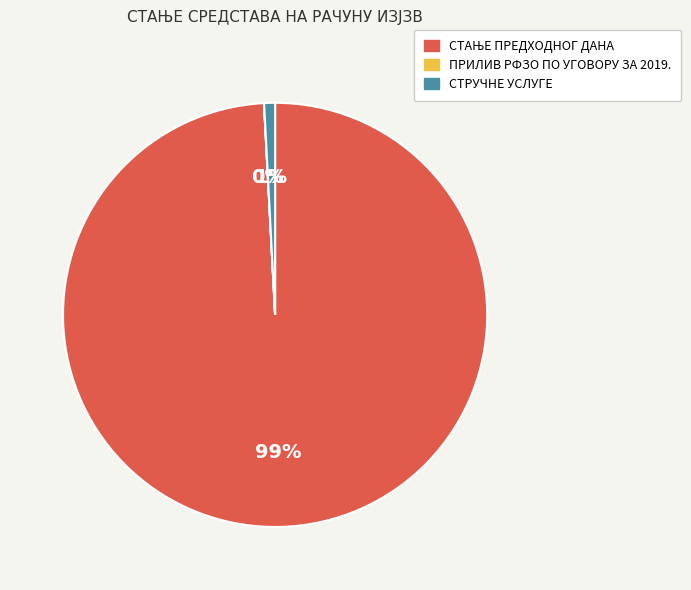

Is it true that СТРУЧНЕ УСЛУГЕ is 7% of the pie?

False